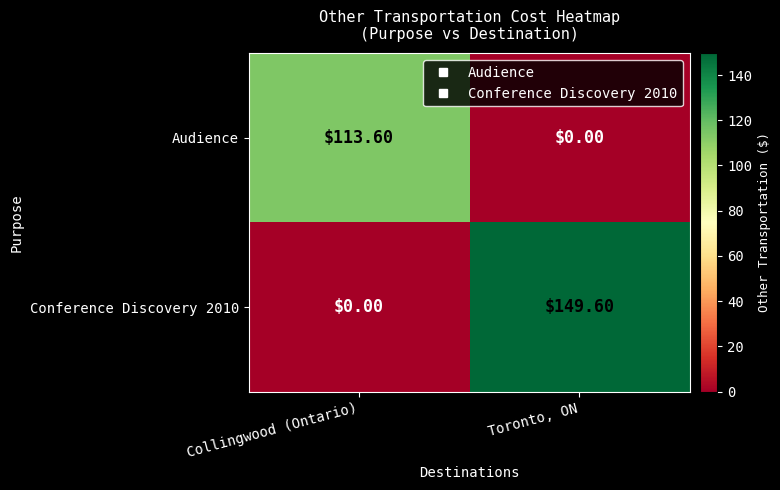

What is the sum of the Conference Discovery 2010 values at Collingwood (Ontario) and Toronto, ON?

149.6